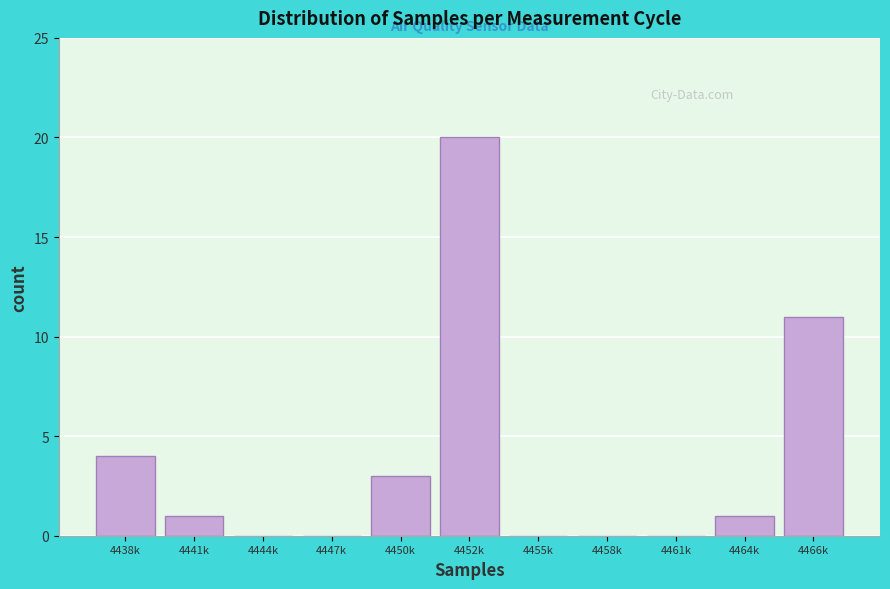

Reading left to right, list all the values displayed in this chart.

4438k=4	4441k=1	4444k=0	4447k=0	4450k=3	4452k=20	4455k=0	4458k=0	4461k=0	4464k=1	4466k=11